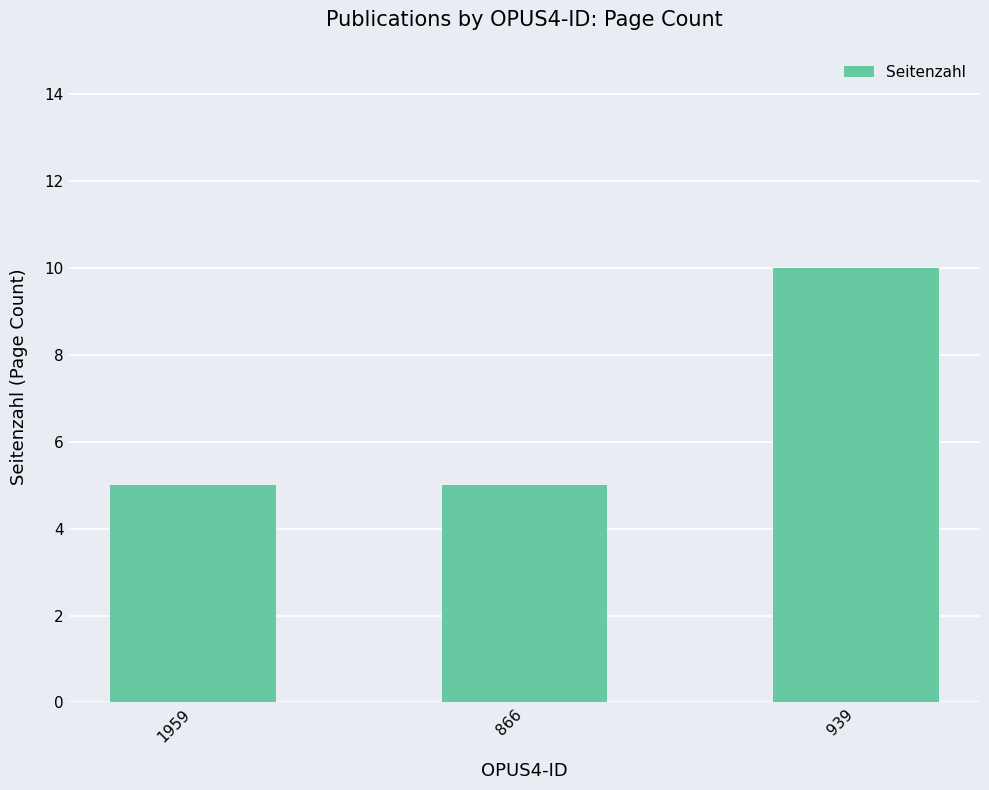

What is the label of the 3rd bar from the left?

939